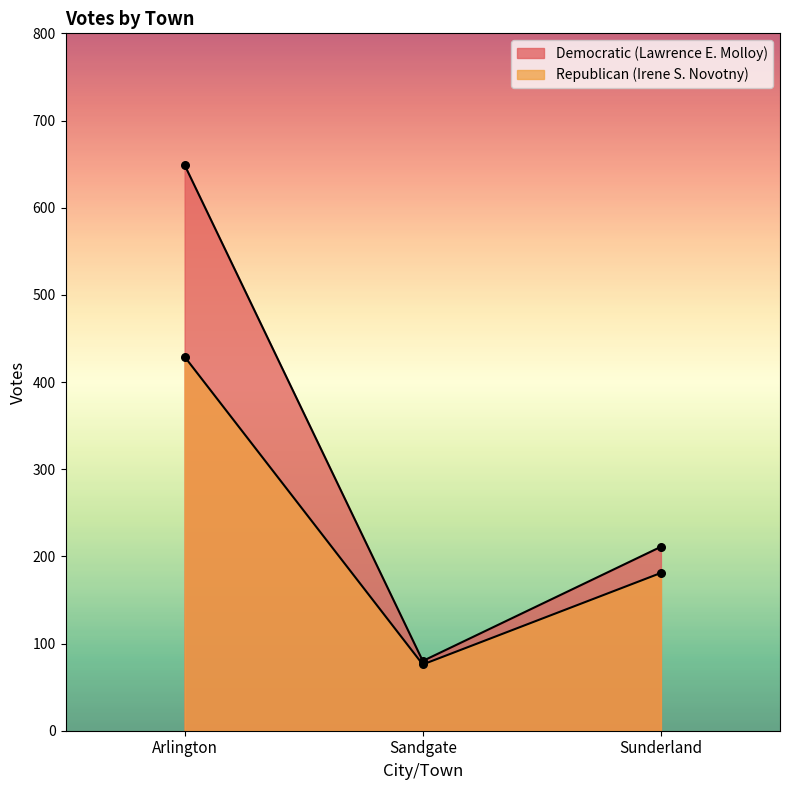

Which series has the largest Y range (max minus min)?

Democratic (Lawrence E. Molloy)